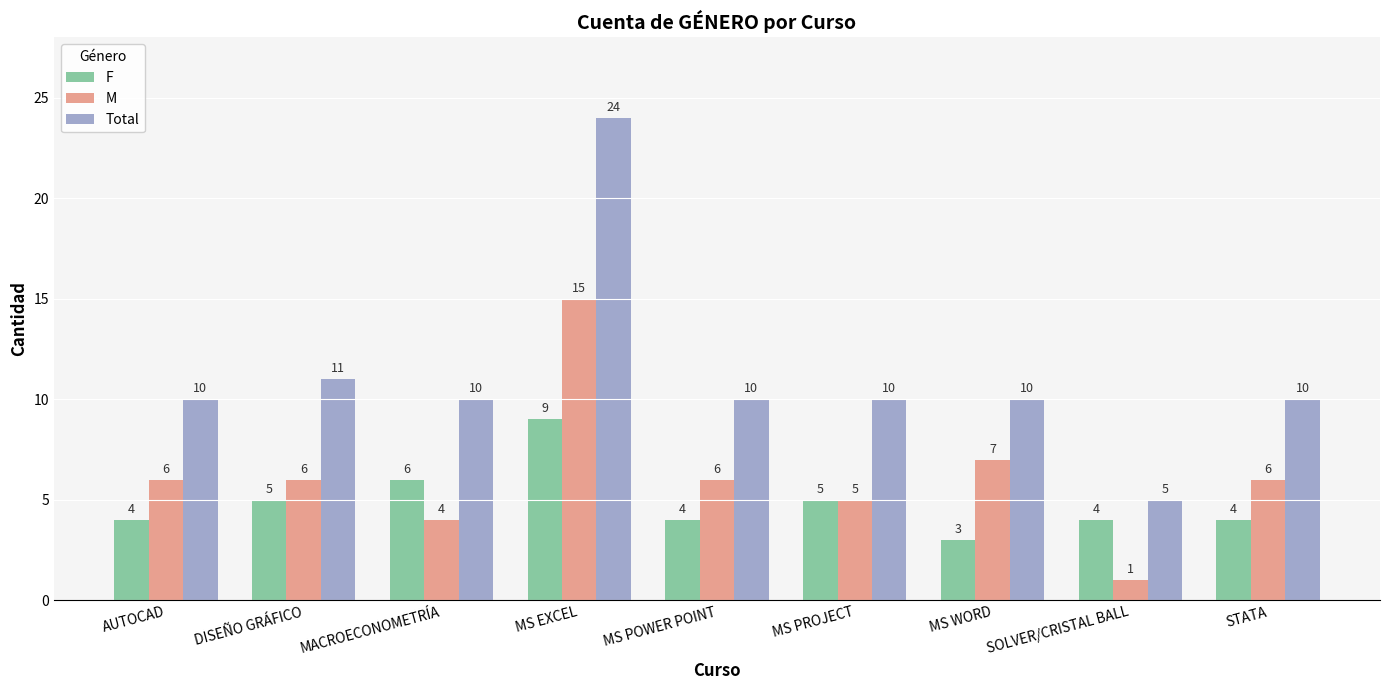

What is the difference between the Total values at SOLVER/CRISTAL BALL and MACROECONOMETRÍA?

5